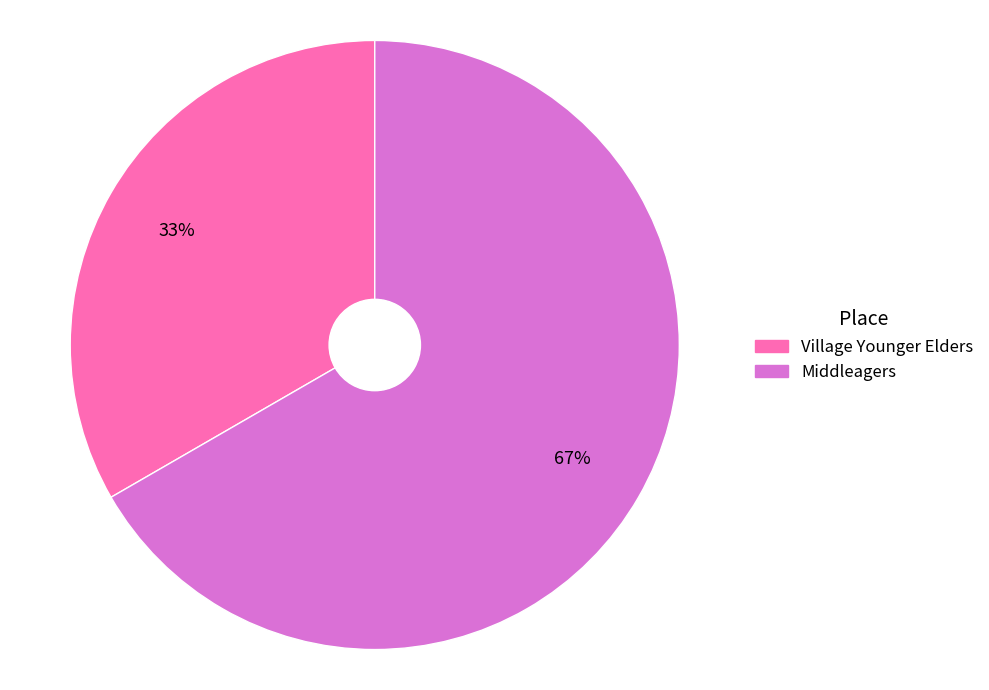

To the nearest percent, what is the average slice percentage?

50%